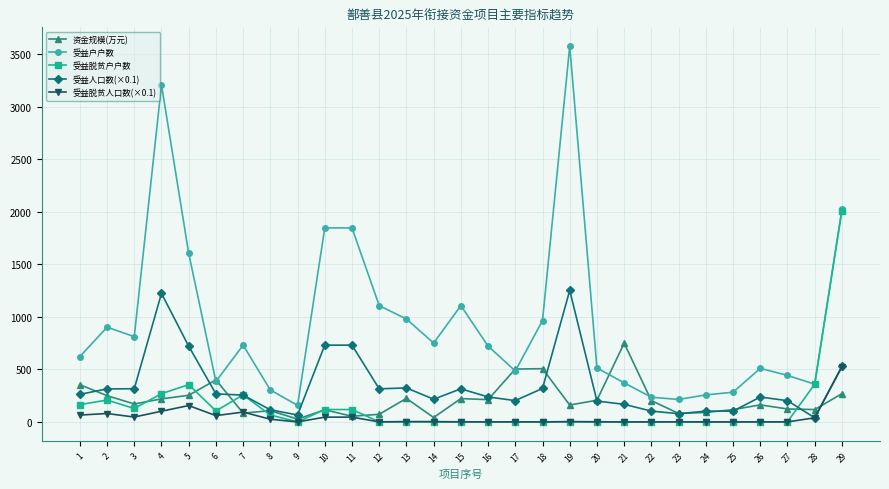

Where is the first local maximum for 受益户户数?

2